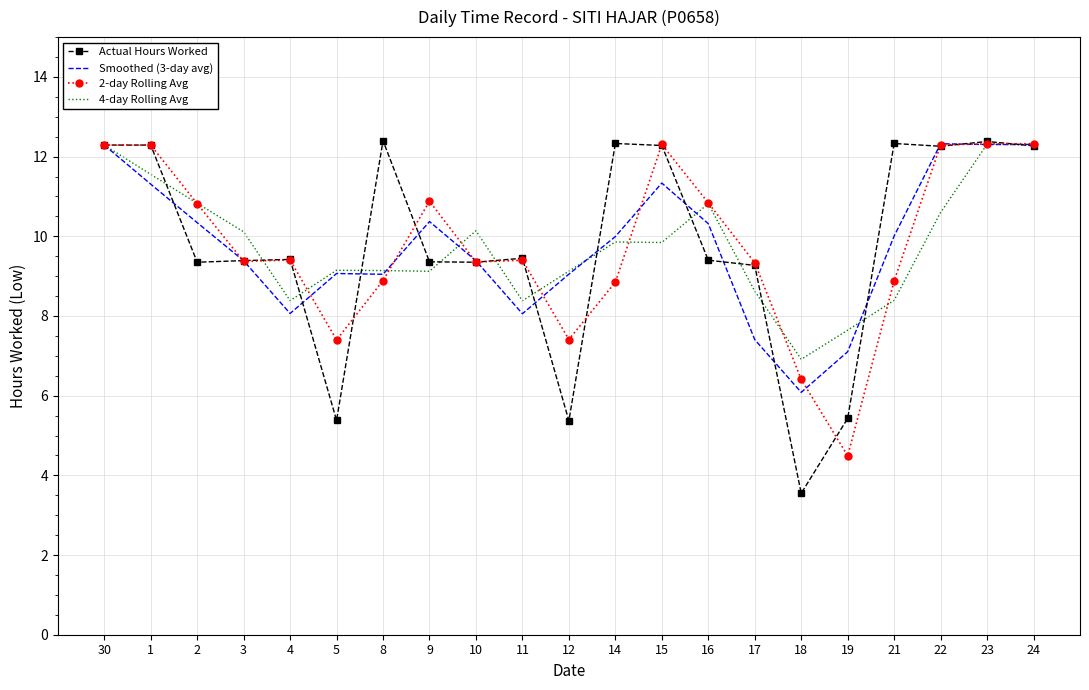

What position from the left is 14?

12